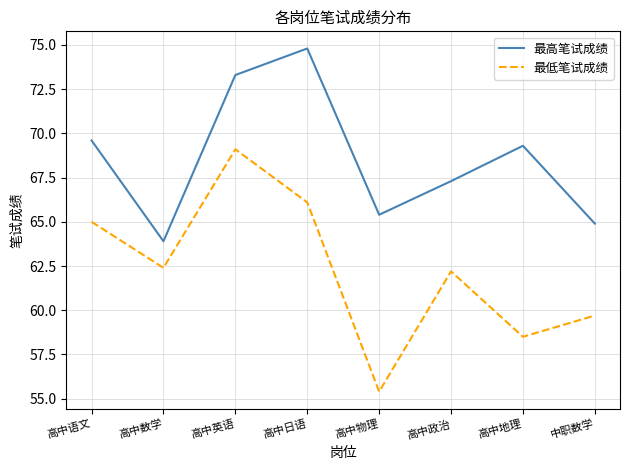

What position from the left is 高中地理?

7